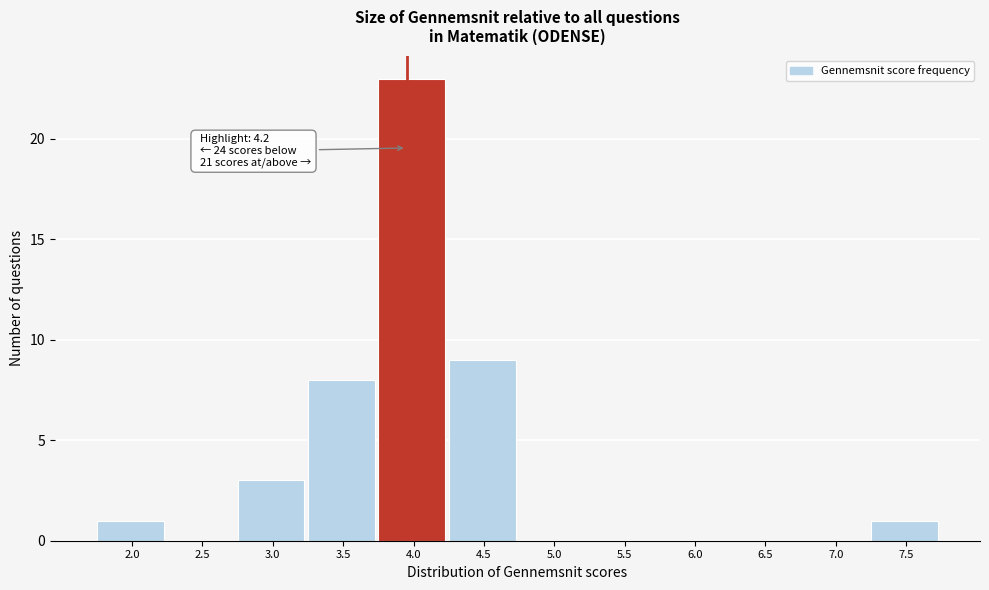

Reading left to right, transcribe all the data shown in this chart.

2.0=1	2.5=0	3.0=3	3.5=8	4.0=23	4.5=9	5.0=0	5.5=0	6.0=0	6.5=0	7.0=0	7.5=1